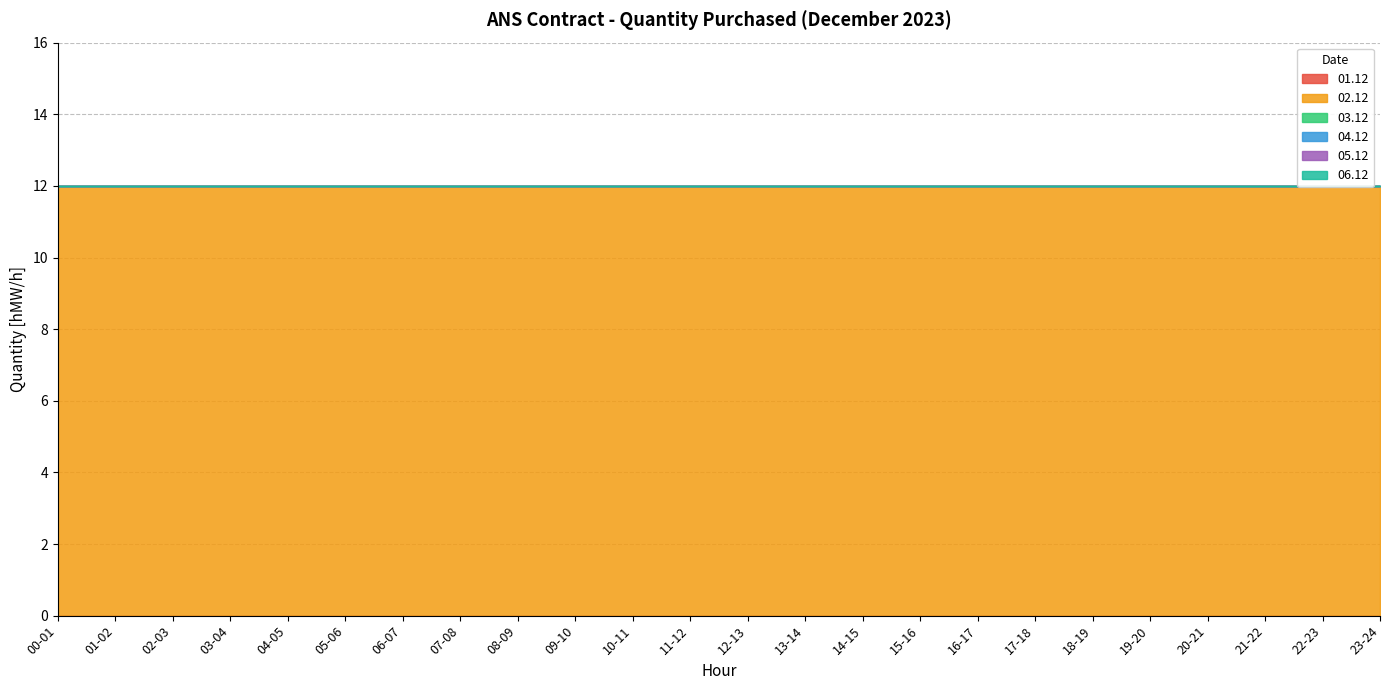

What is the spread (max minus min) of values at 19-20?

12